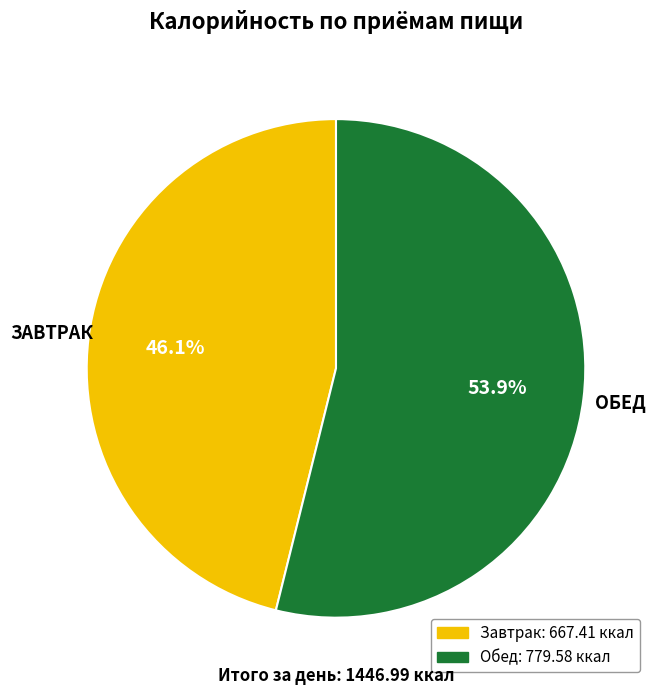

Which slice is the smallest?

Завтрак